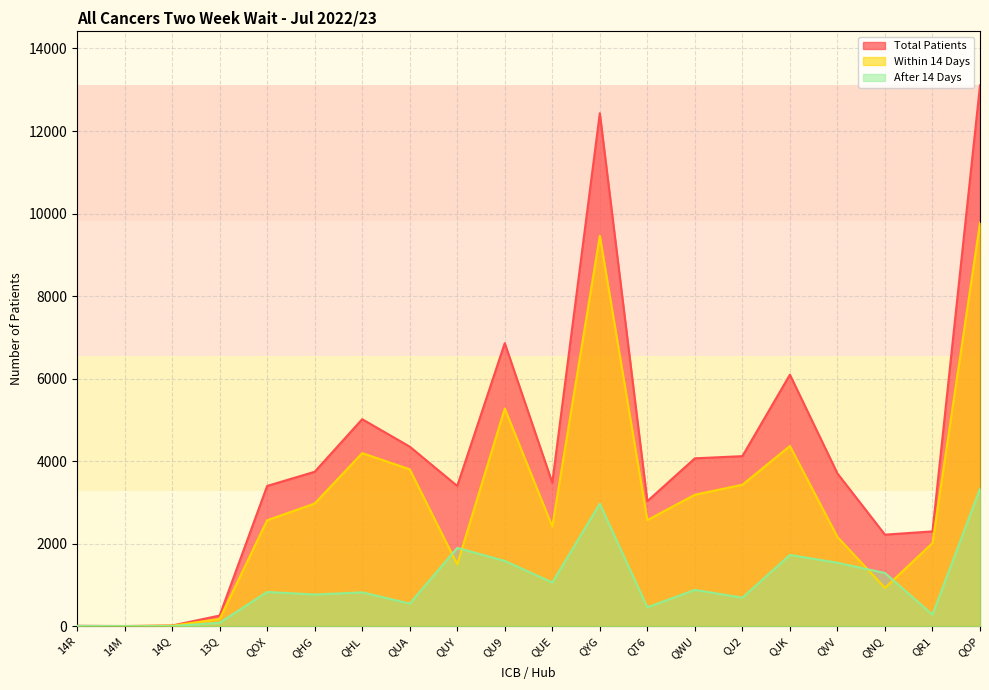

Which has a higher value, QVV or QUY?

QVV